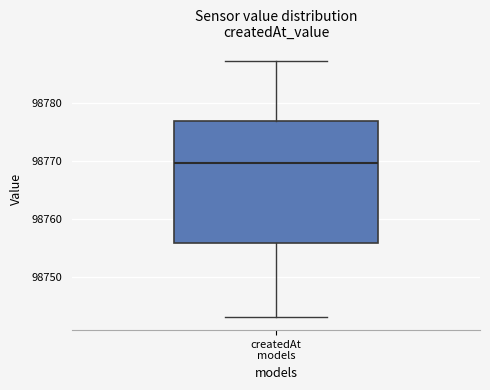

Read this box plot against the y-axis: the position of the median line, the range covered by the box, and the ends of both whiskers. The values are not printed on the chart, so give them approximately, as read against the axis.

median 98770, box 98756 to 98777, whiskers 98743 to 98787